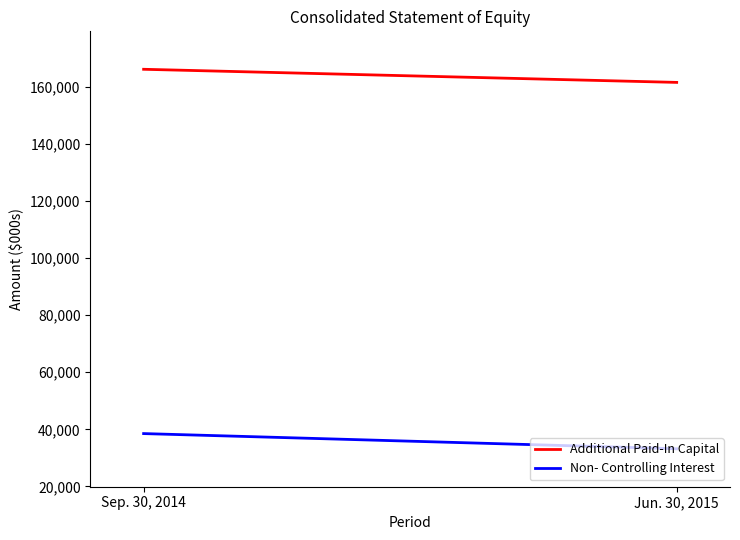

What is the average value of the Additional Paid-In Capital series?

163910